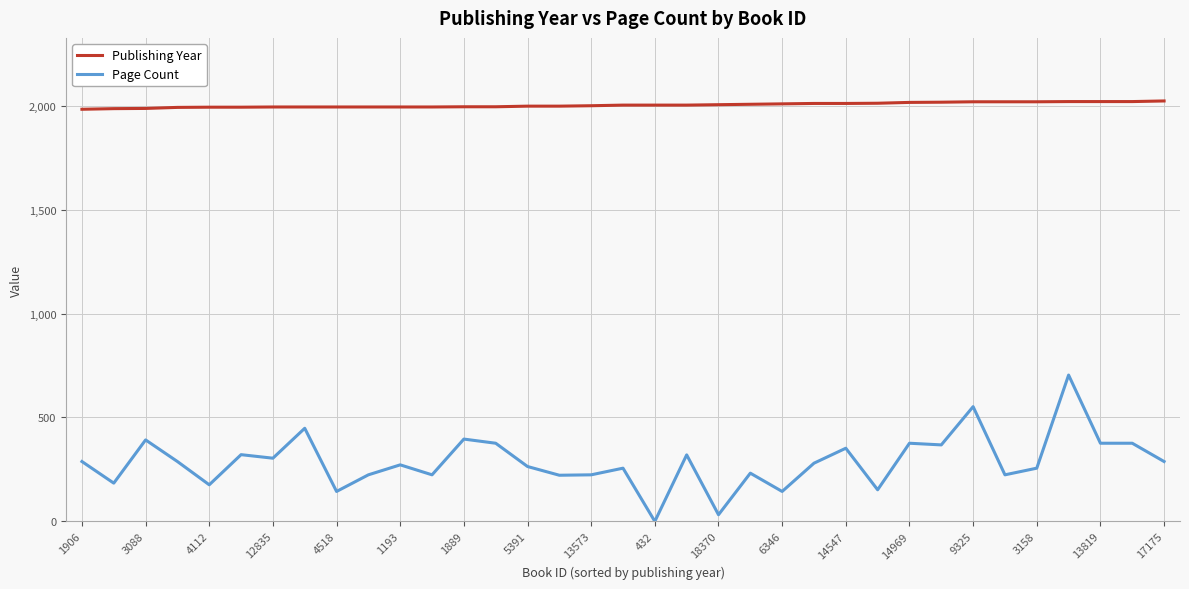

What is the maximum value shown in the chart?

2023